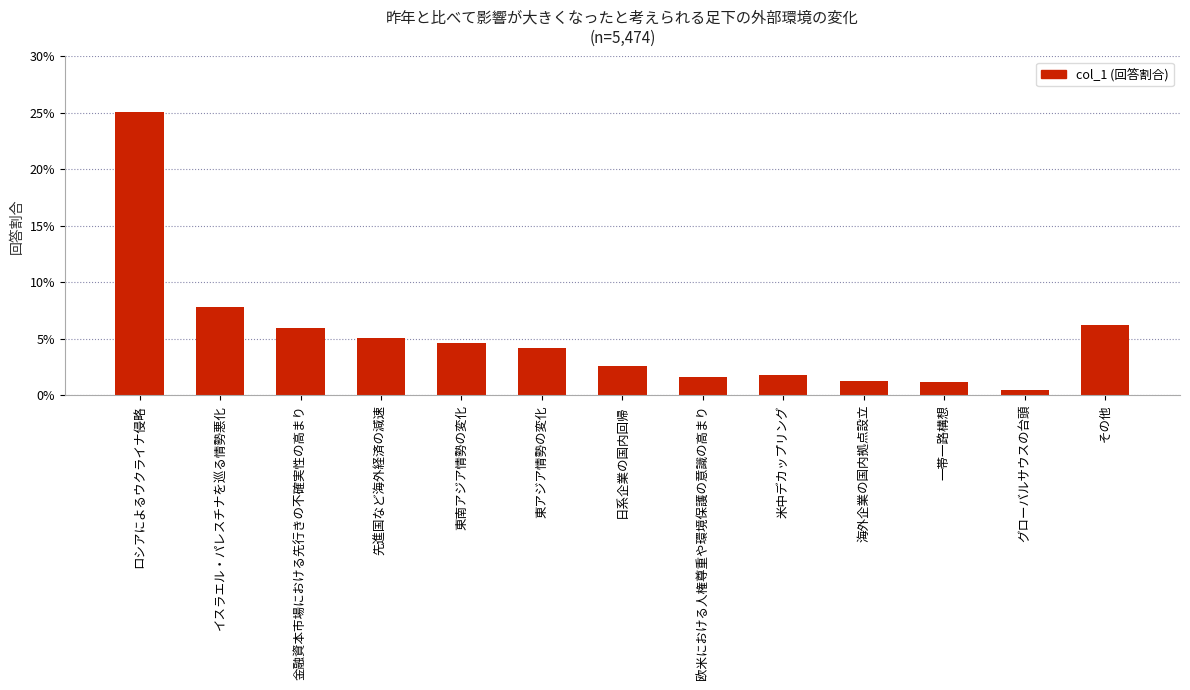

Reading left to right, extract all data points from this chart.

ロシアによるウクライナ侵略=0.3	イスラエル・パレスチナを巡る情勢悪化=0.1	金融資本市場における先行きの不確実性の高まり=0.1	先進国など海外経済の減速=0.1	東南アジア情勢の変化=0.0	東アジア情勢の変化=0.0	日系企業の国内回帰=0.0	欧米における人権尊重や環境保護の意識の高まり=0.0	米中デカップリング=0.0	海外企業の国内拠点設立=0.0	一帯一路構想=0.0	グローバルサウスの台頭=0.0	その他=0.1